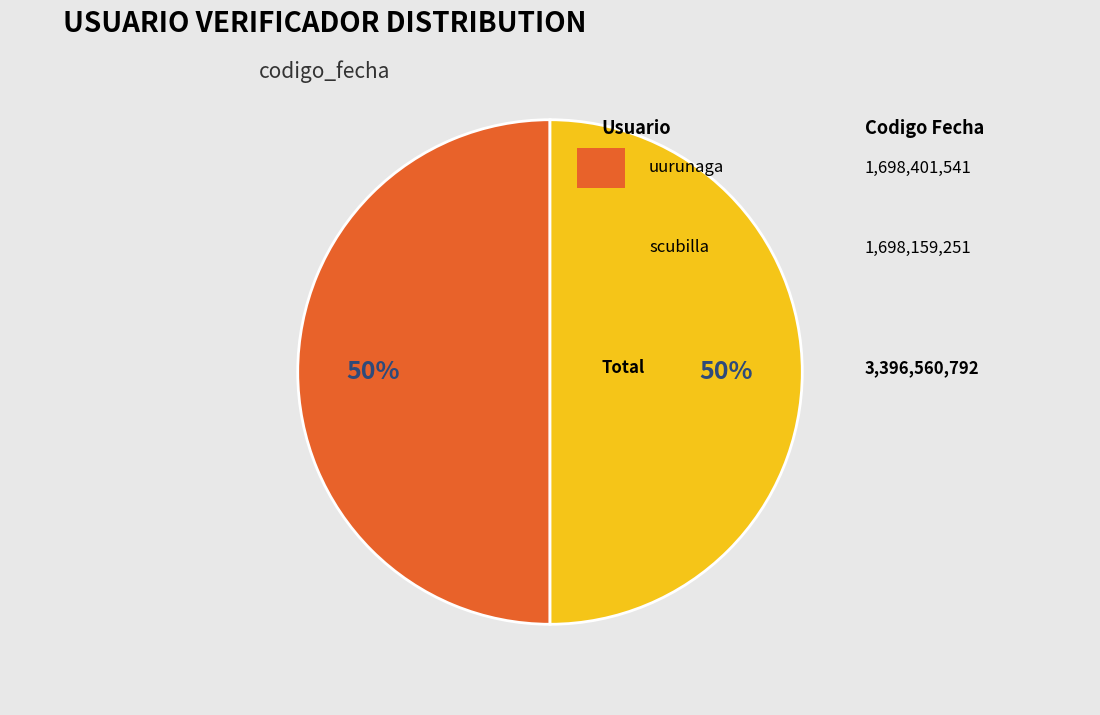

To the nearest percent, what is the average slice percentage?

50%